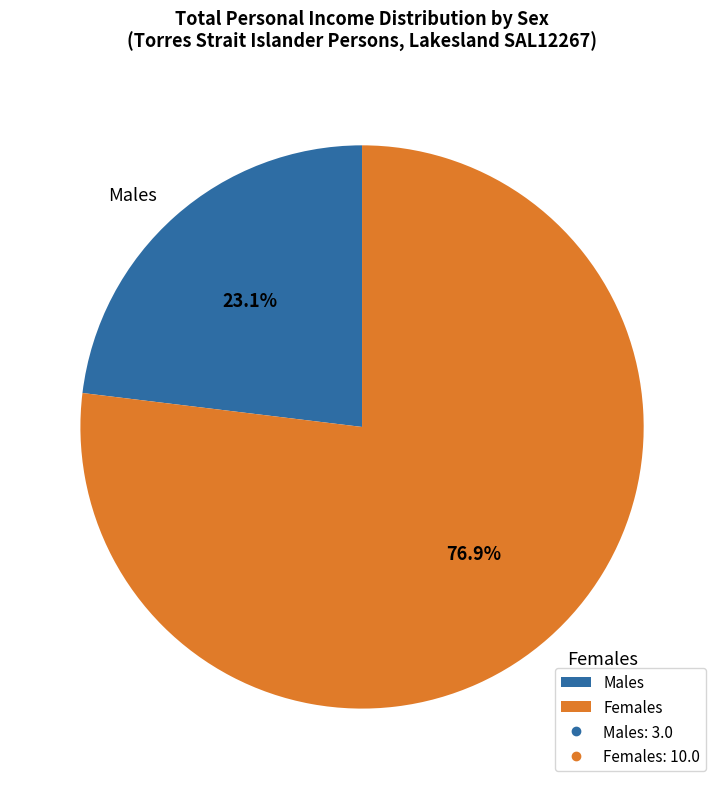

Rank the categories by value from lowest to highest.

Males, Females